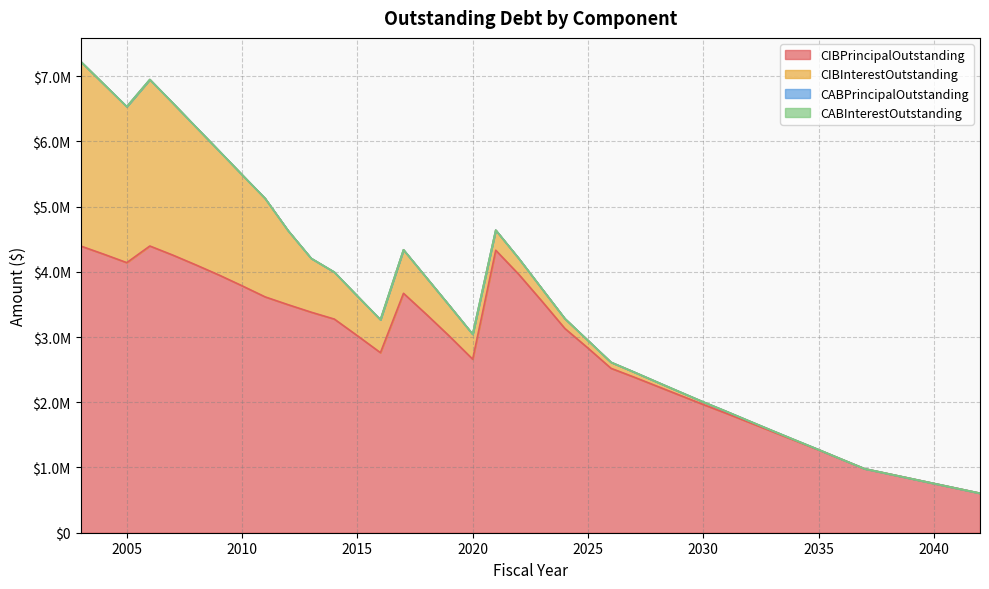

True or false: CABPrincipalOutstanding and CABInterestOutstanding cross at least once.

False